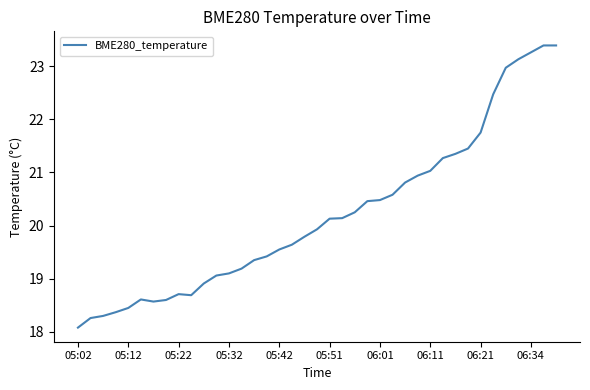

Count the number of data series in this chart.

1